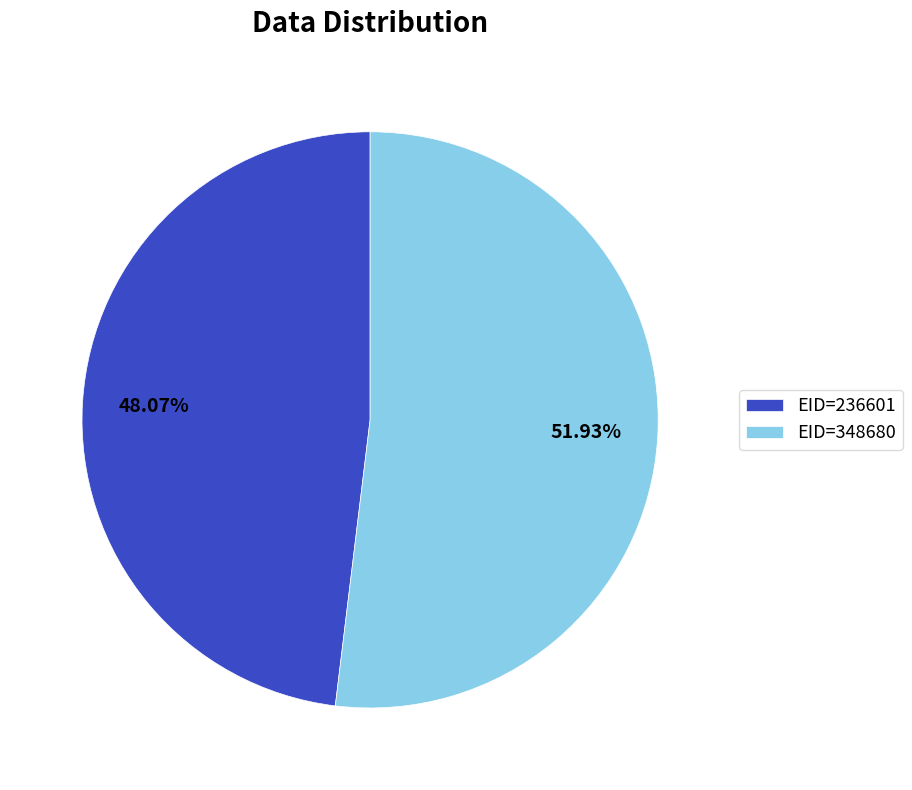

Which has a higher value, EID=348680 or EID=236601?

EID=348680